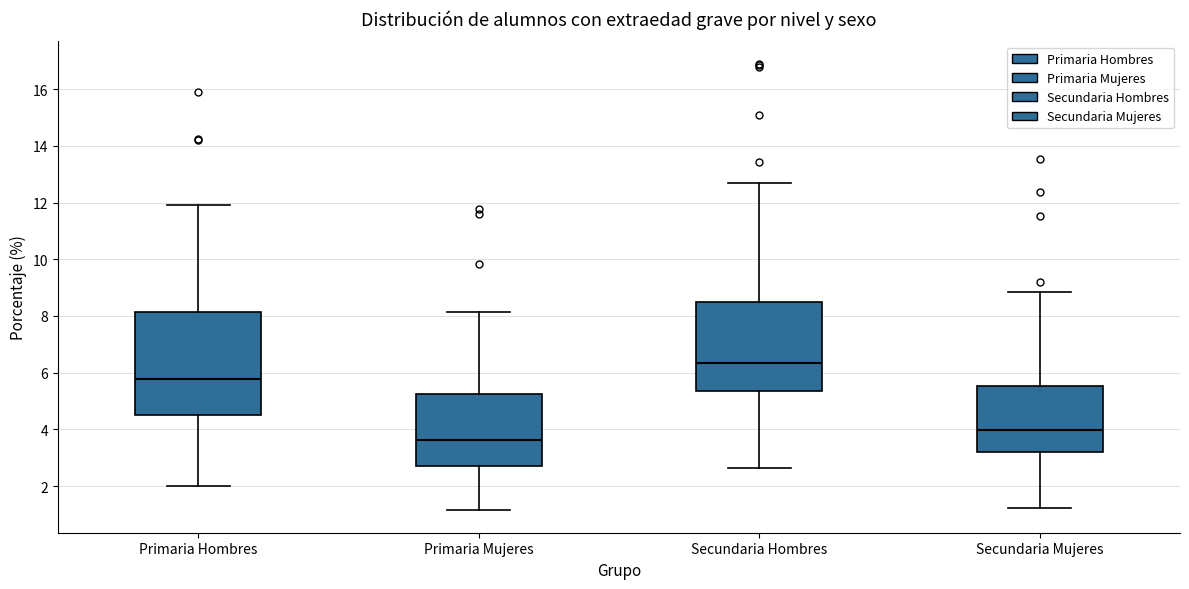

Which box has the lowest median line?

Primaria Mujeres